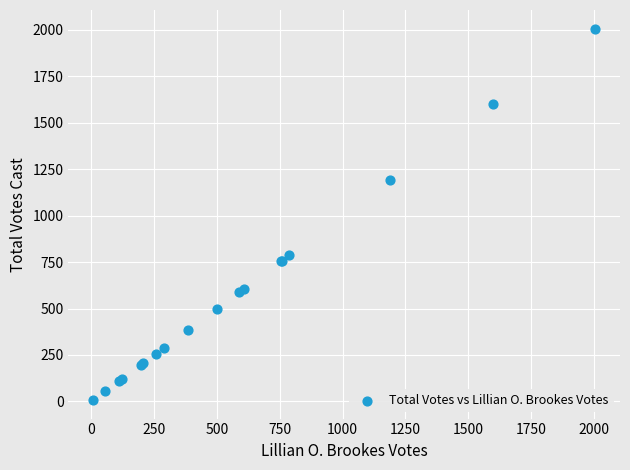

What Y value in the scatter plot is closest to 1006?

1189